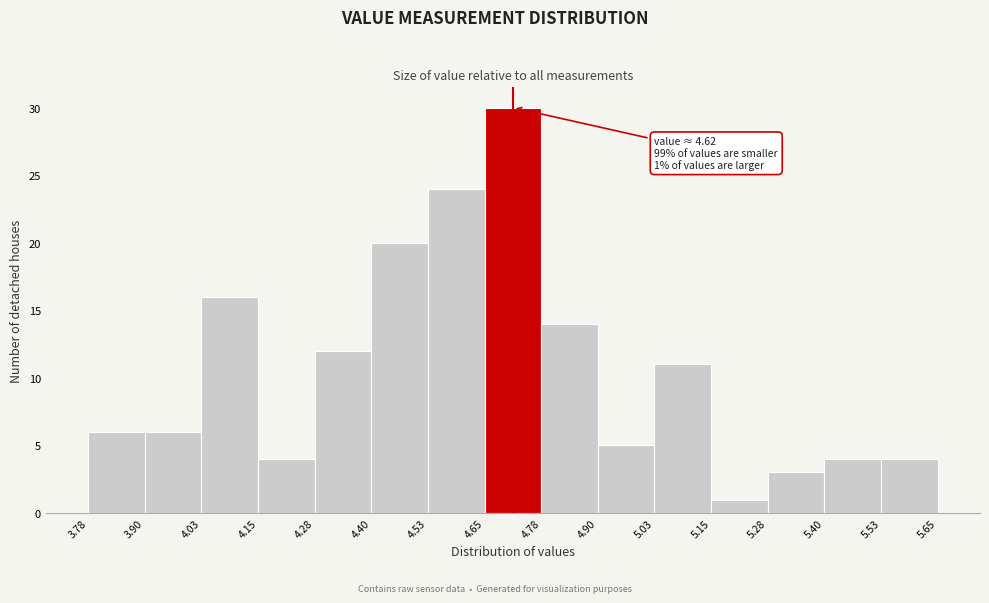

Over which range of the x-axis is the bar tallest?

4.65 to 4.78